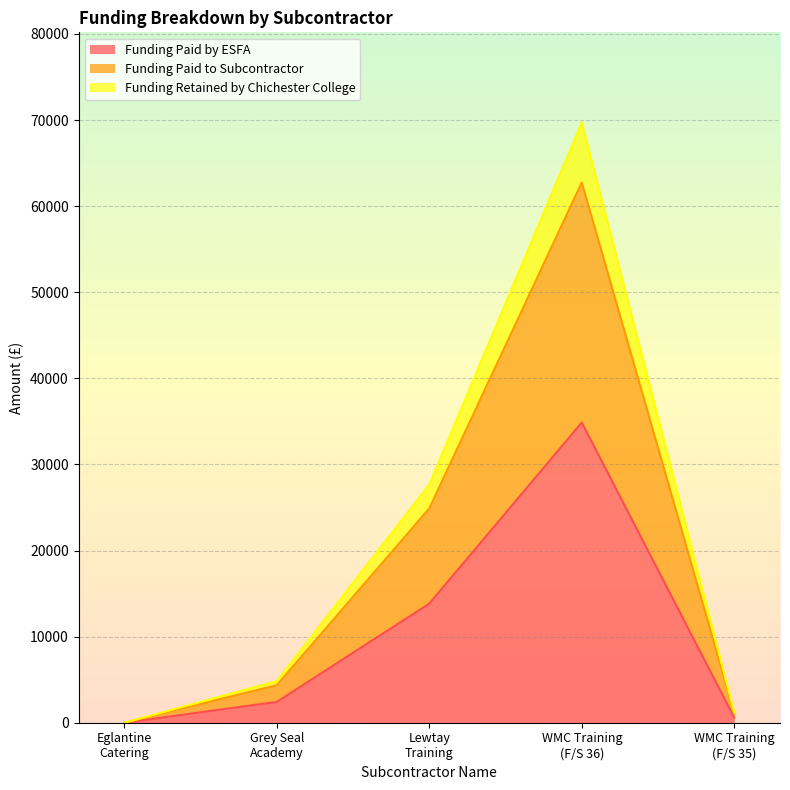

Which series has the largest range (max minus min)?

Funding Retained by Chichester College